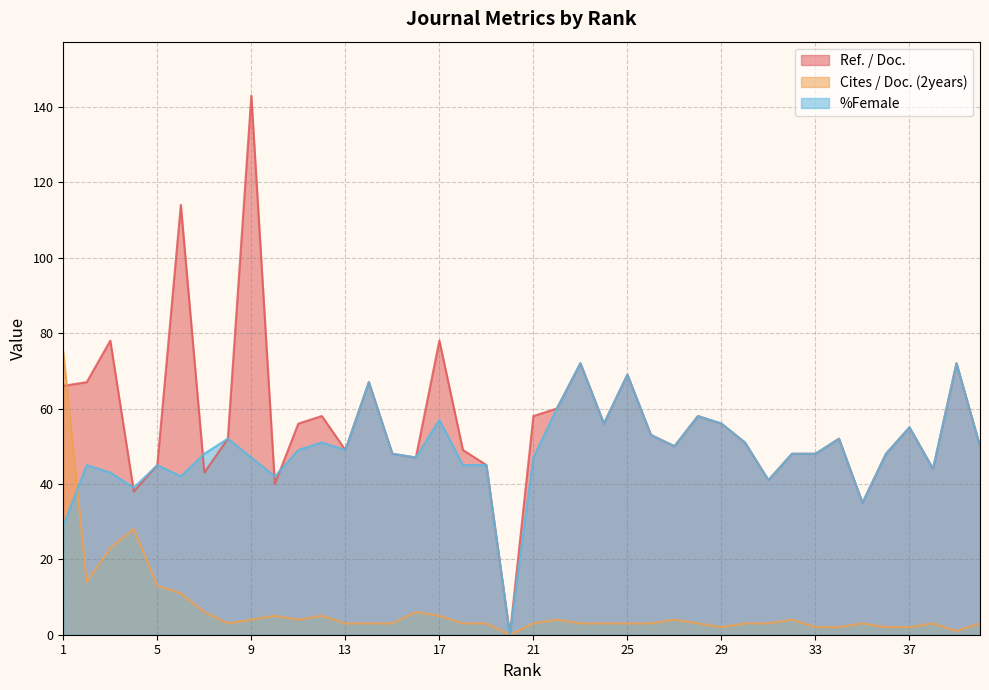

Which series has the largest range (max minus min)?

Ref. / Doc.